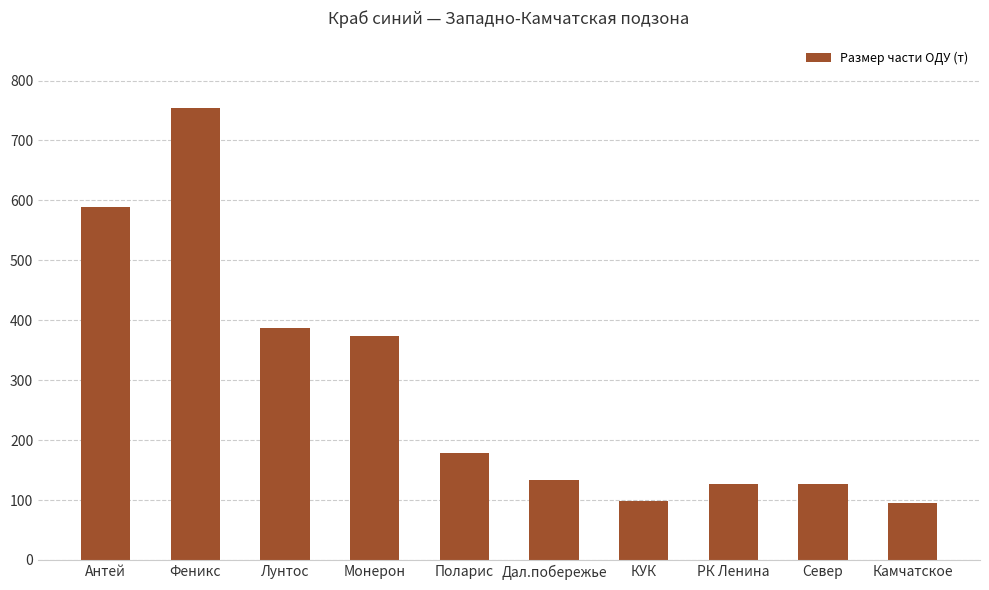

What is the label of the 1st bar from the right?

Камчатское